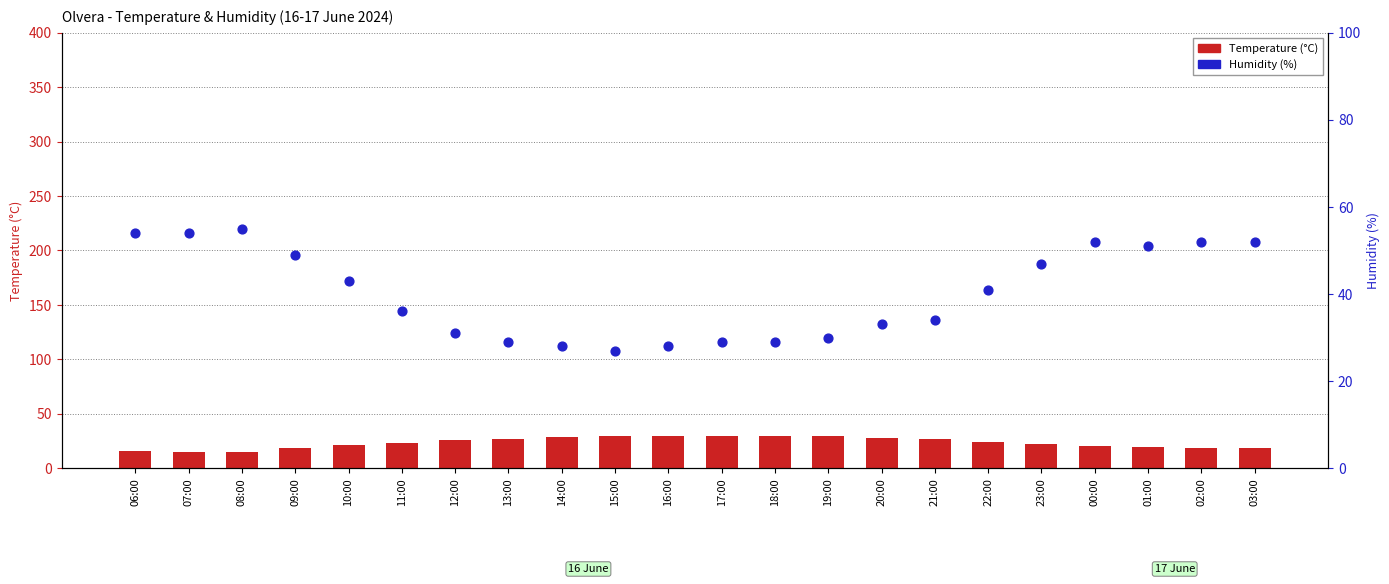

Is the value of Temperature (°C) at 06:00 greater than the value of Humidity (%) at 13:00?

No